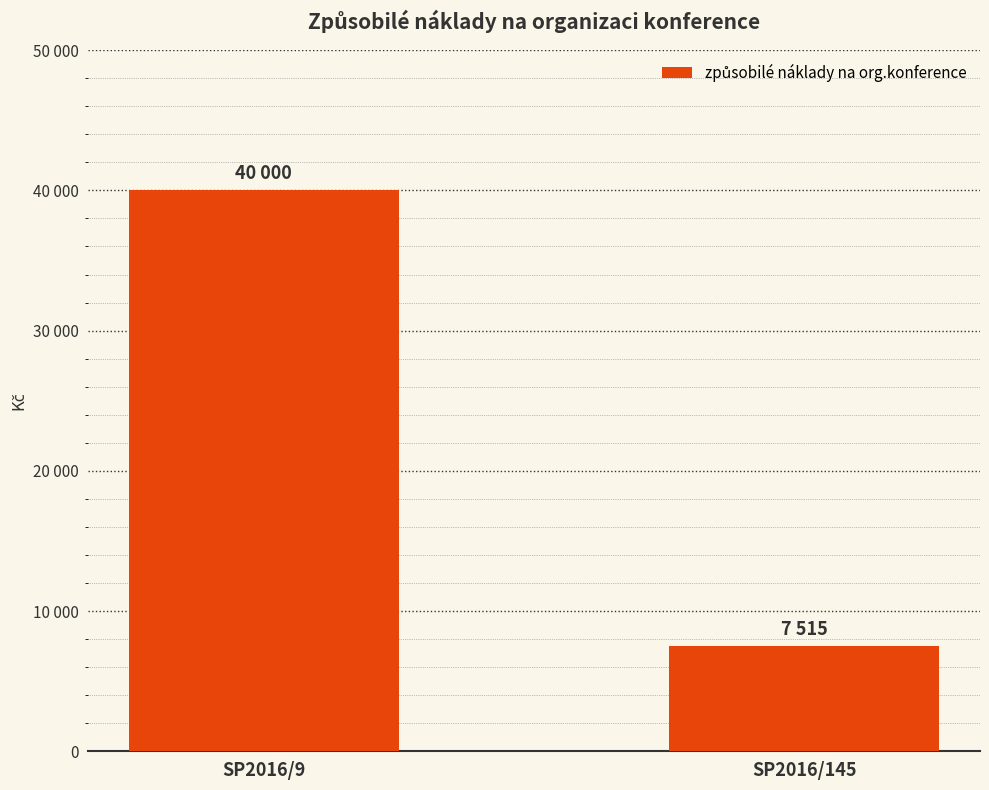

Reading left to right, list all the values displayed in this chart.

SP2016/9=40000	SP2016/145=7515